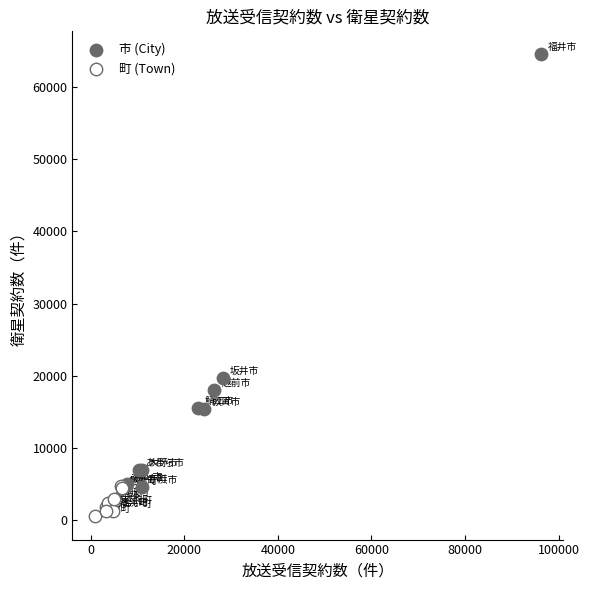

Which series contains the highest Y value?

市 (City)